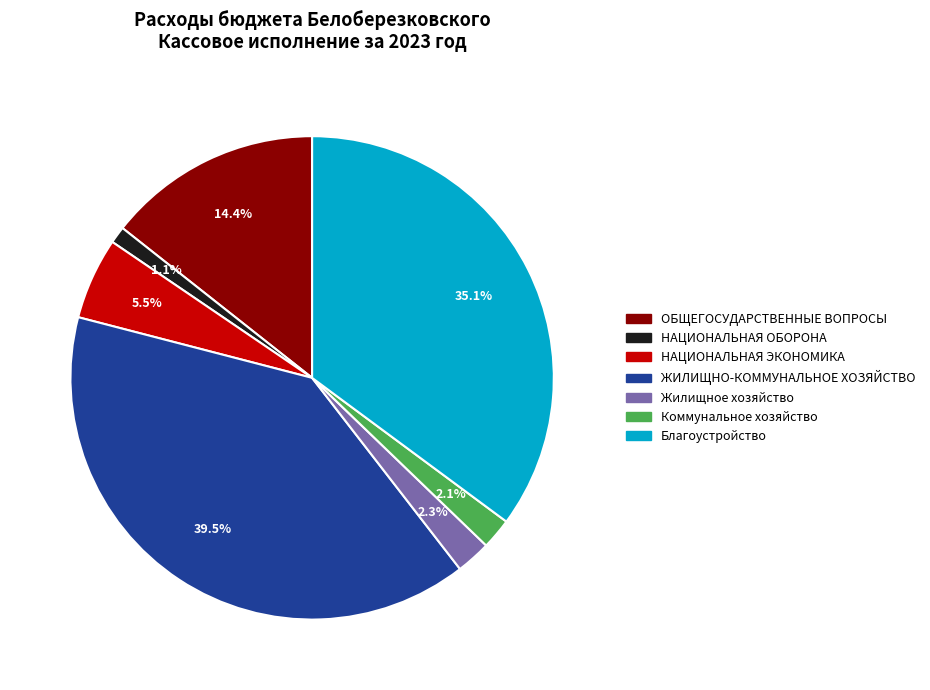

What is the total percentage of Благоустройство and Коммунальное хозяйство?

37.2%